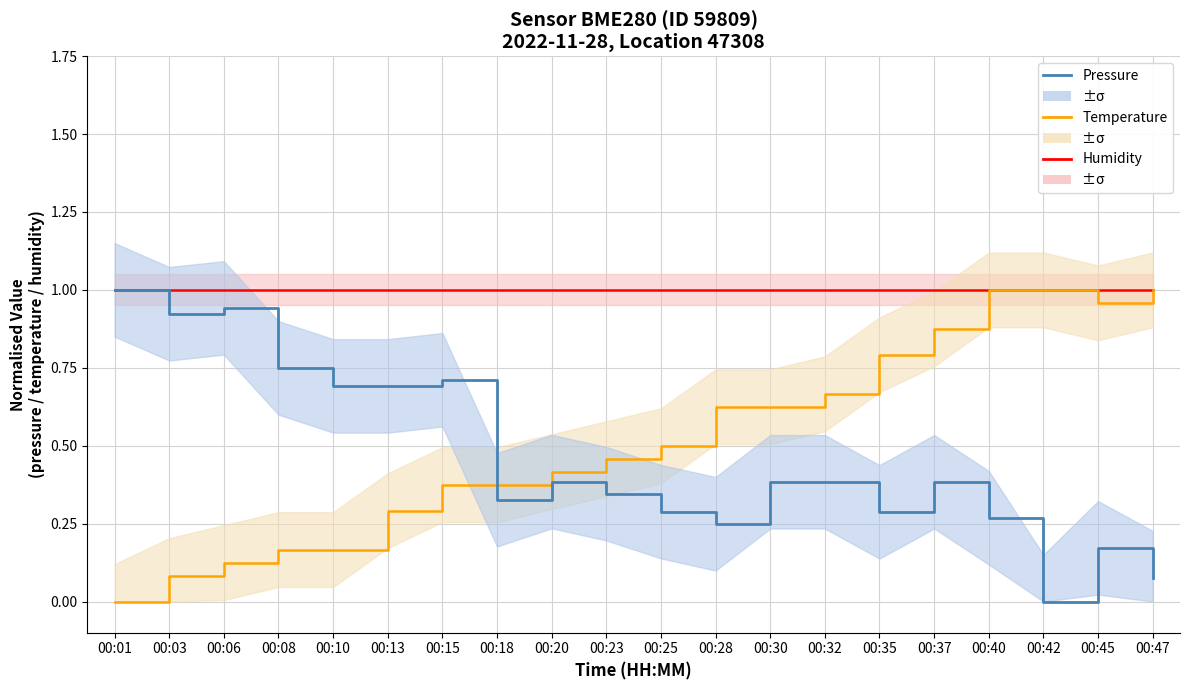

Which category has the highest value across all series?

00:01